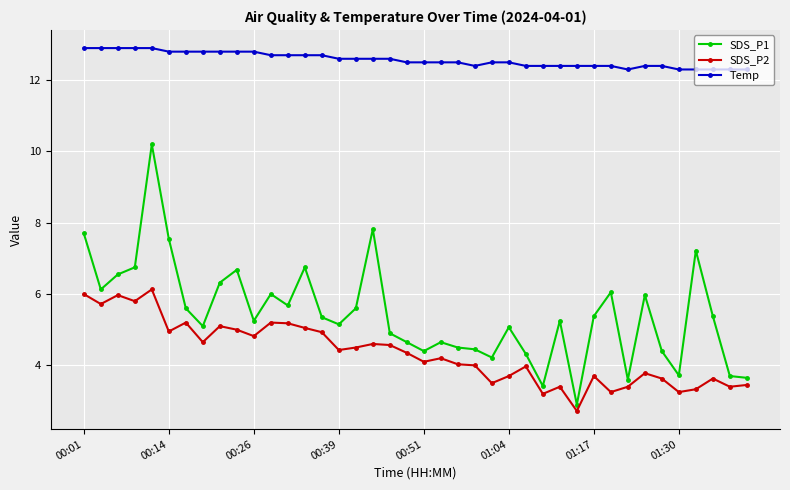

What is the difference between the maximum and second lowest values in the SDS_P2 series?

2.9